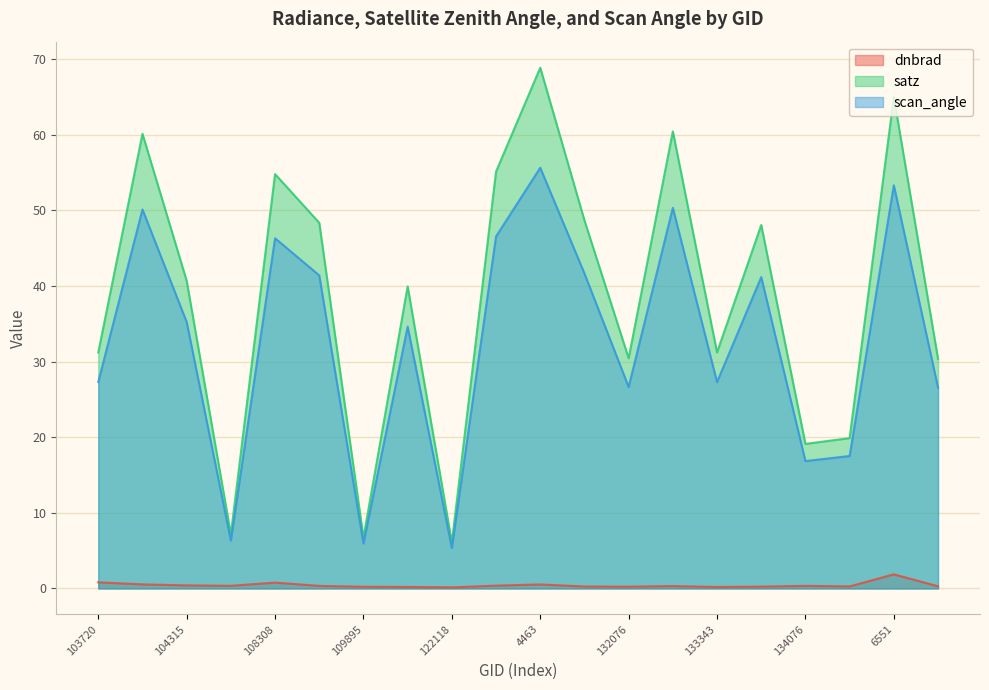

How many data points in satz are above 40?

10